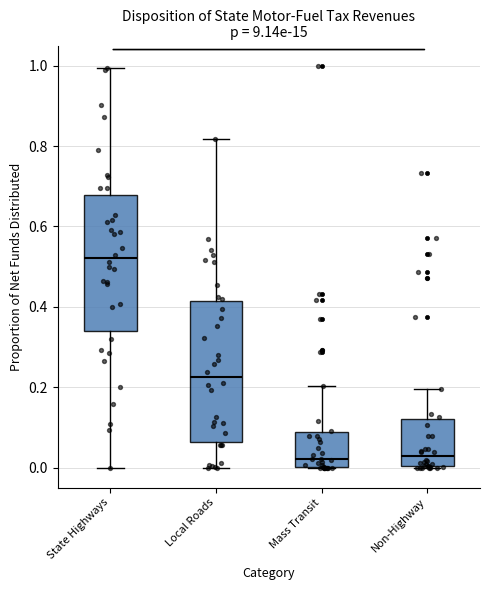

Reading left to right, transcribe this box plot: for each box, give where its median line is, the range the box spans, and where its two whiskers end, as read against the y-axis. The values are not printed on the chart, so give them approximately, as read against the axis.

State Highways: median 0.52, box 0.34 to 0.68, whiskers 0.00 to 1.00
Local Roads: median 0.22, box 0.06 to 0.42, whiskers 0.00 to 0.82
Mass Transit: median 0.02, box 0.00 to 0.08, whiskers 0.00 to 0.20
Non-Highway: median 0.02, box 0.00 to 0.12, whiskers 0.00 to 0.20